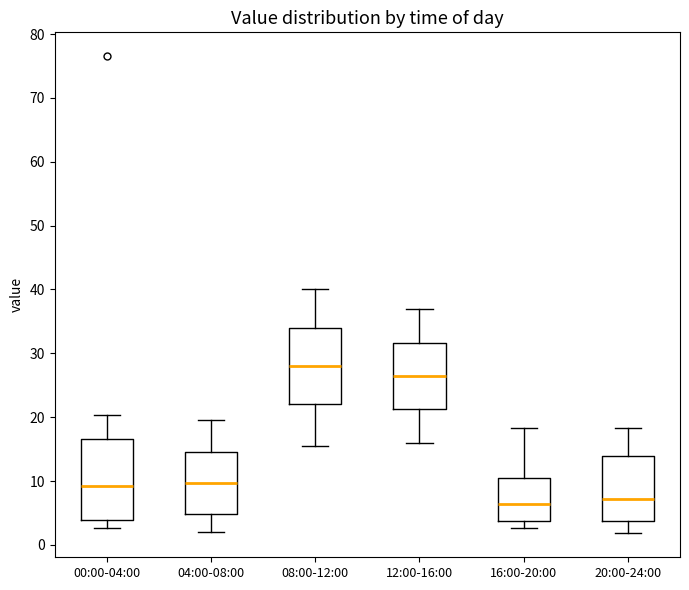

Reading left to right, transcribe this box plot: for each box, give where its median line is, the range the box spans, and where its two whiskers end, as read against the y-axis. The values are not printed on the chart, so give them approximately, as read against the axis.

00:00-04:00: median 9, box 4 to 17, whiskers 3 to 20
04:00-08:00: median 10, box 5 to 15, whiskers 2 to 20
08:00-12:00: median 28, box 22 to 34, whiskers 16 to 40
12:00-16:00: median 27, box 21 to 32, whiskers 16 to 37
16:00-20:00: median 6, box 4 to 10, whiskers 3 to 18
20:00-24:00: median 7, box 4 to 14, whiskers 2 to 18